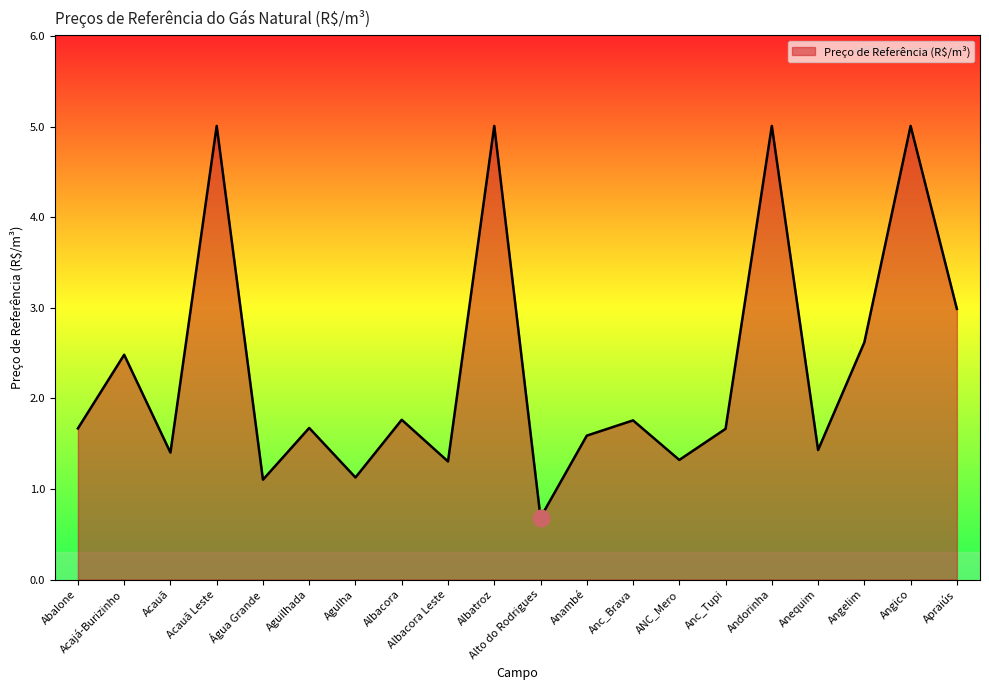

What is the average value?

2.3